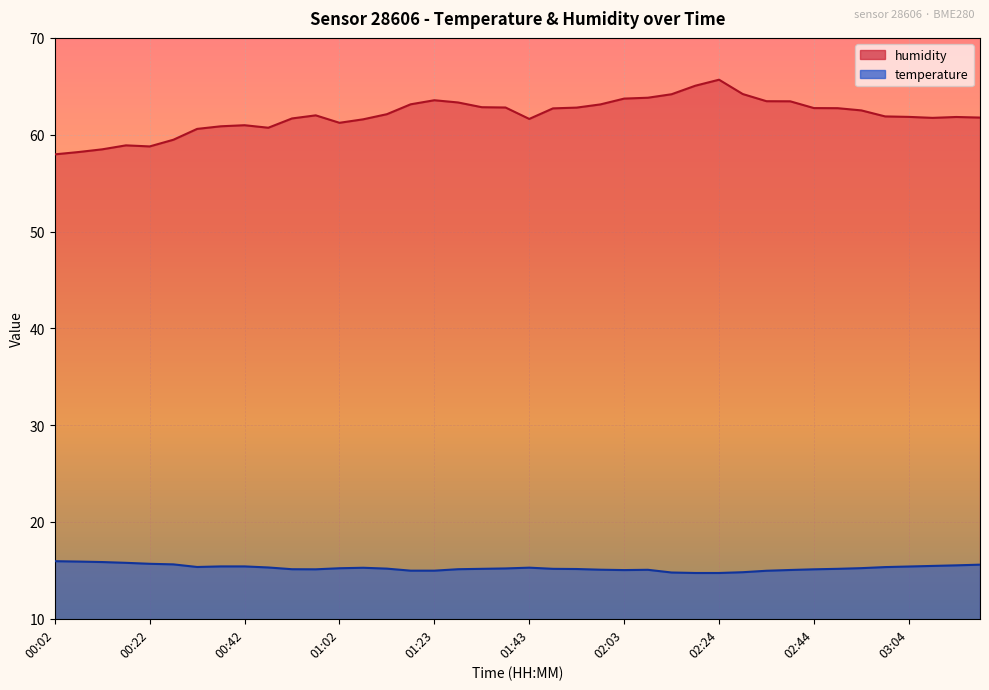

Rank the series by their average value, from highest to lowest.

humidity, temperature